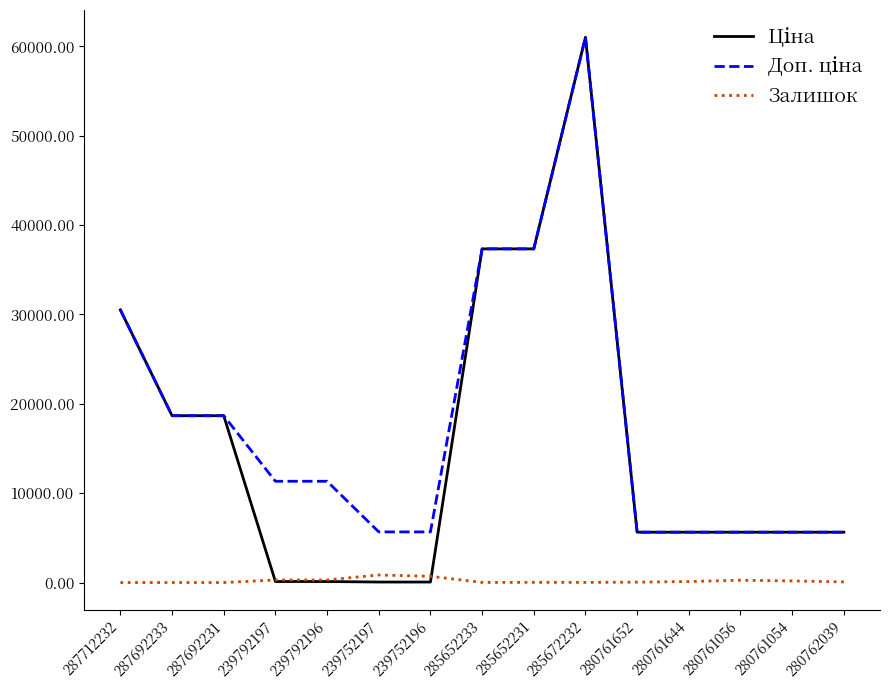

What is the greatest value displayed?

61024.7